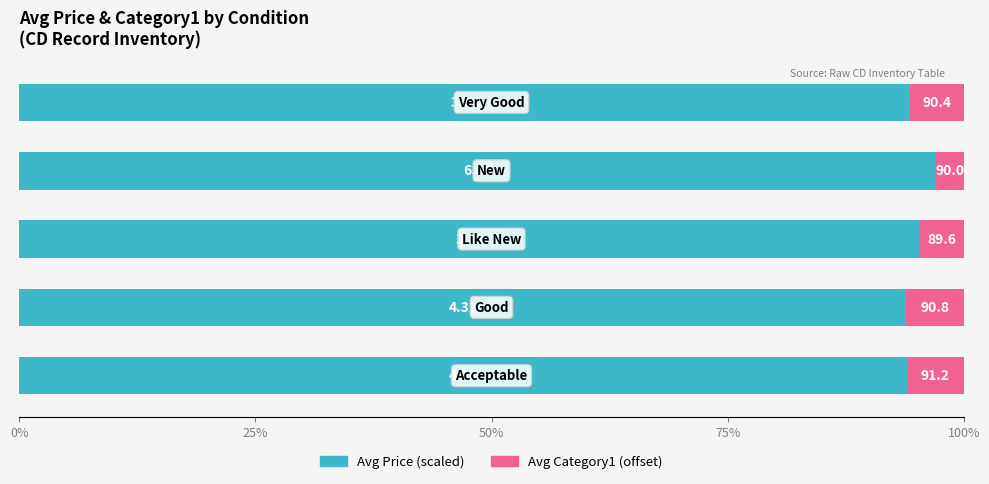

What is the maximum value for Avg Price (scaled)?

97.0